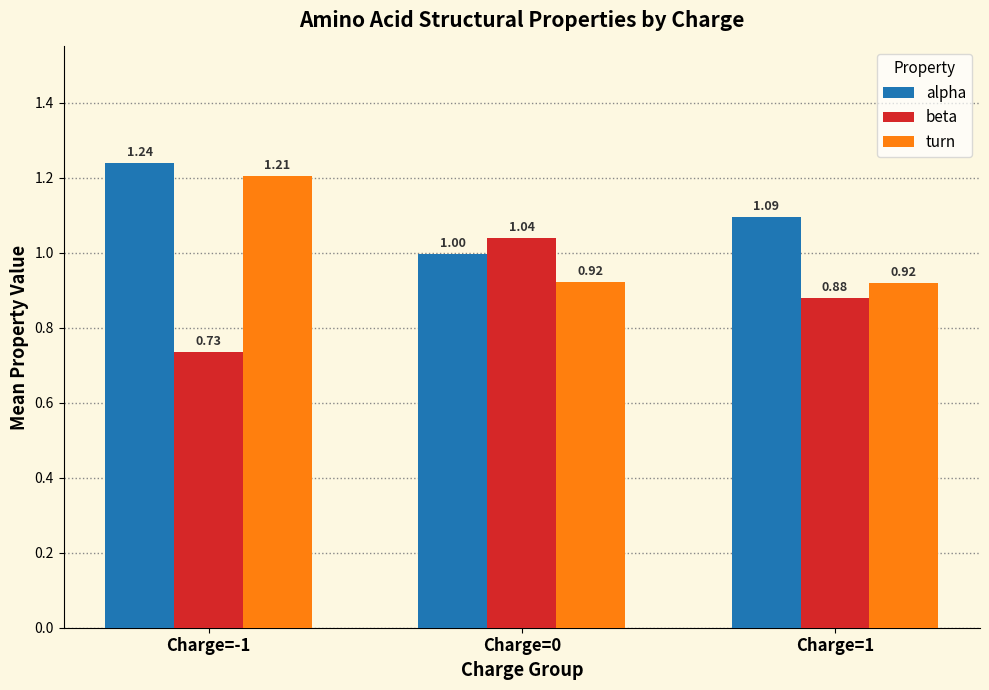

Rank the series at Charge=0 from highest to lowest value.

beta, alpha, turn